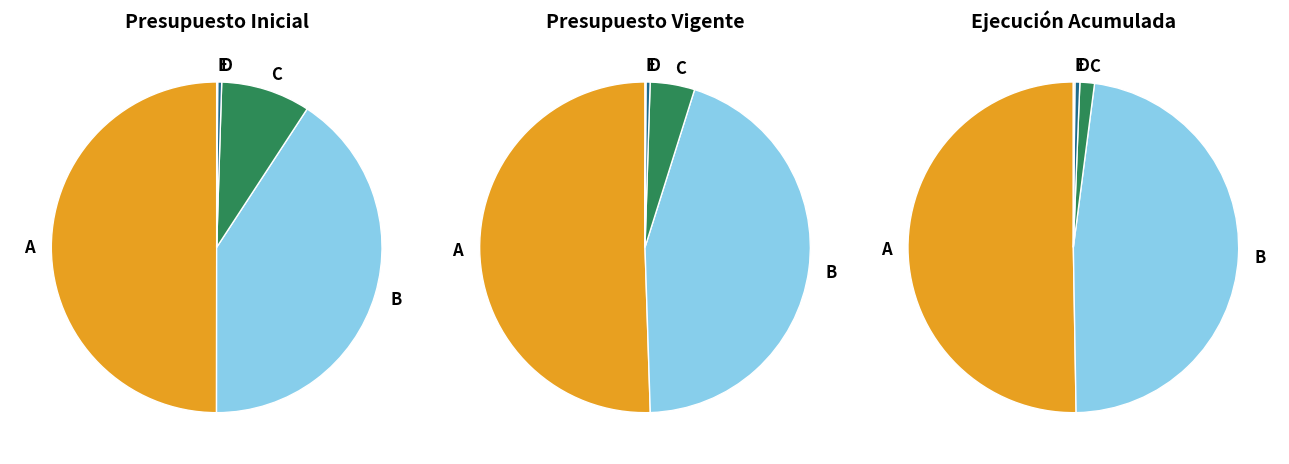

What percentage is NOT represented by RECUPERACION DE PRESTAMOS?

99.6%